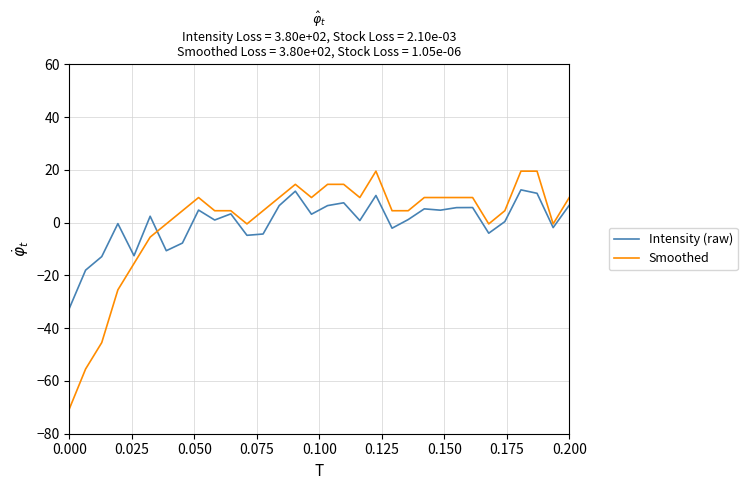

What is the smallest value displayed?

-70.5